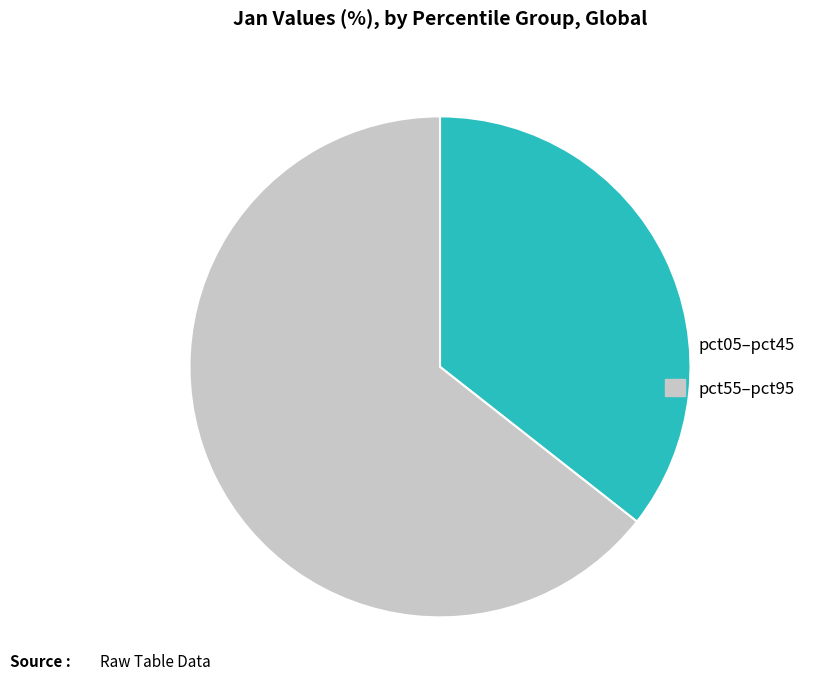

Does pct05–pct45 represent more than half of the total?

No